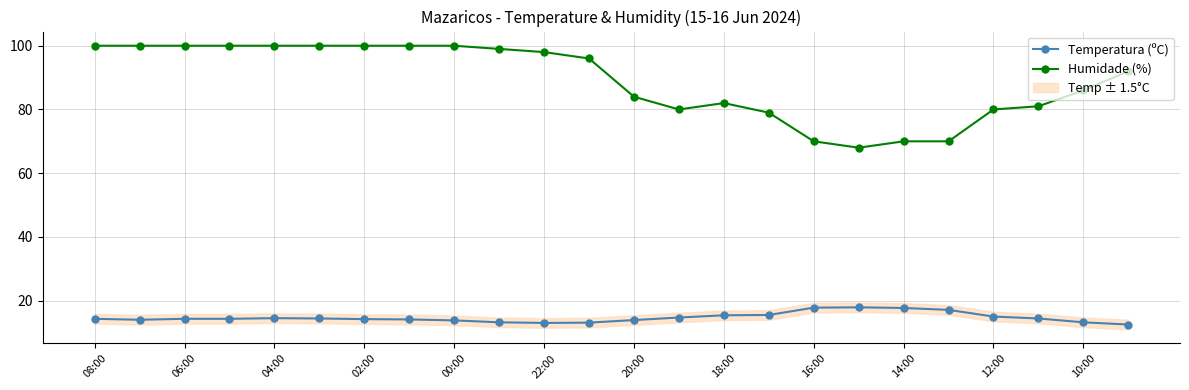

How many interior local valleys does the Humidade (%) series have?

2